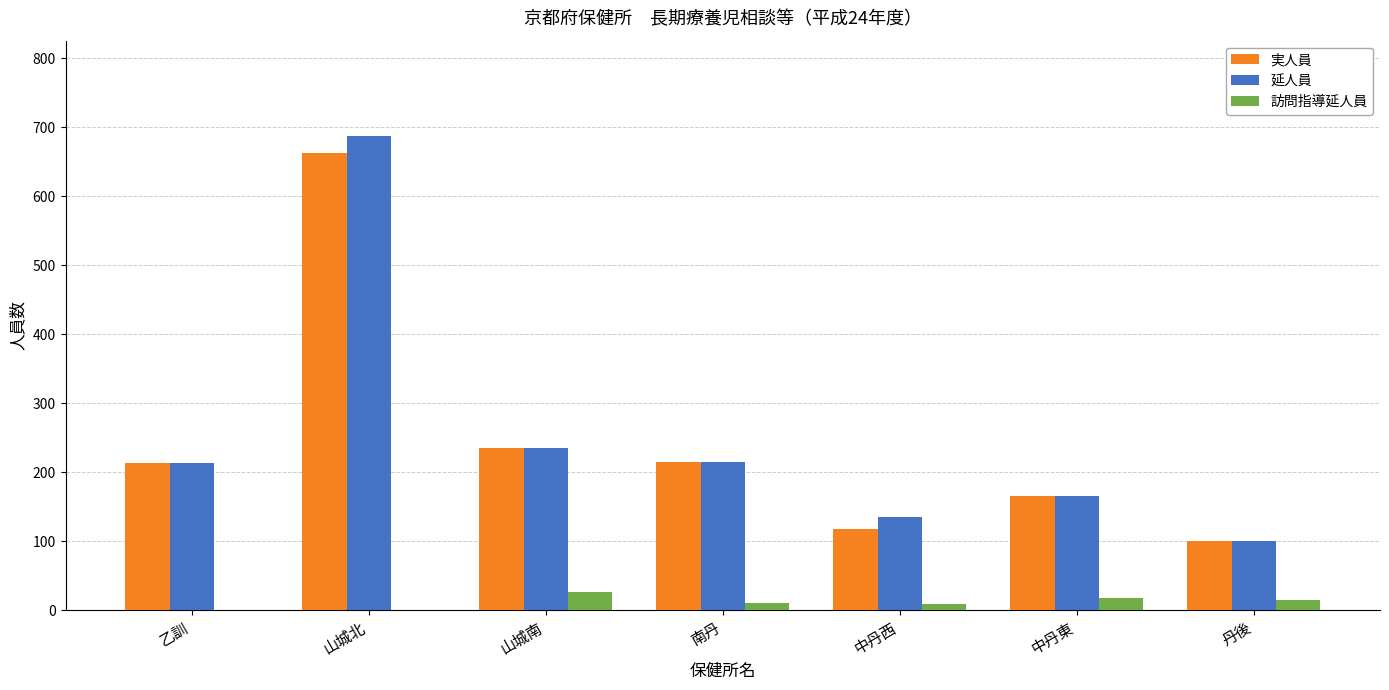

What is the highest value of the 実人員 series?

663